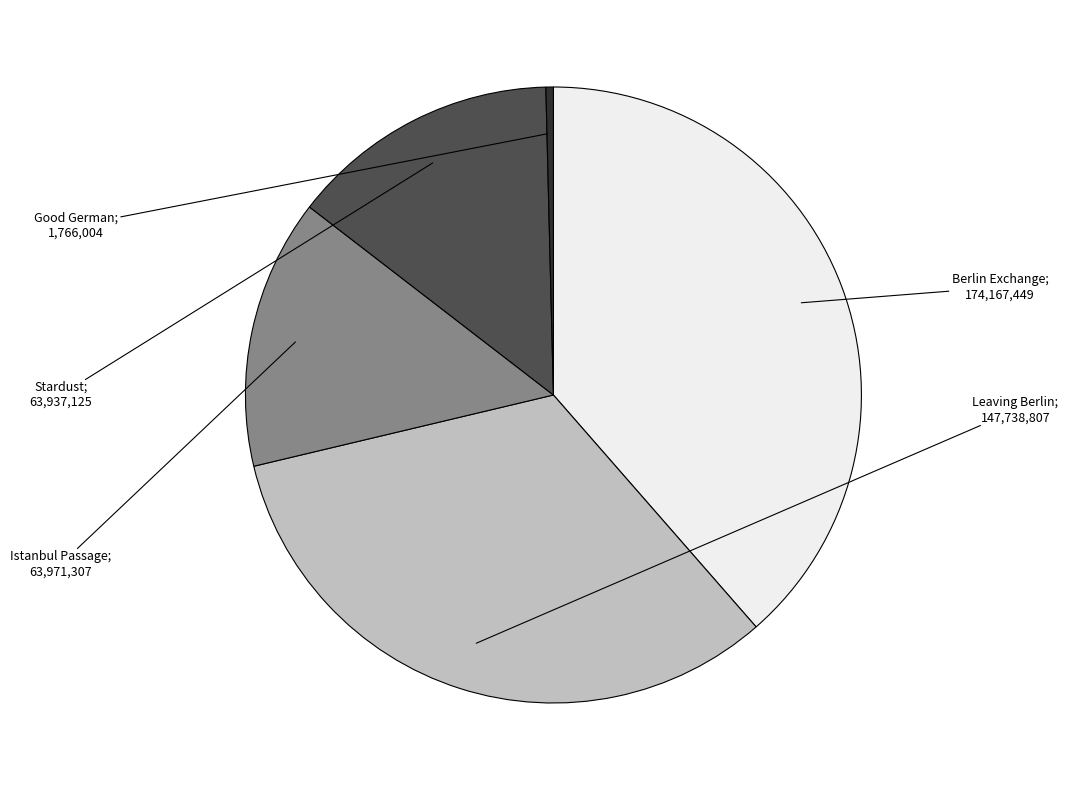

Is there a majority slice in this chart?

No